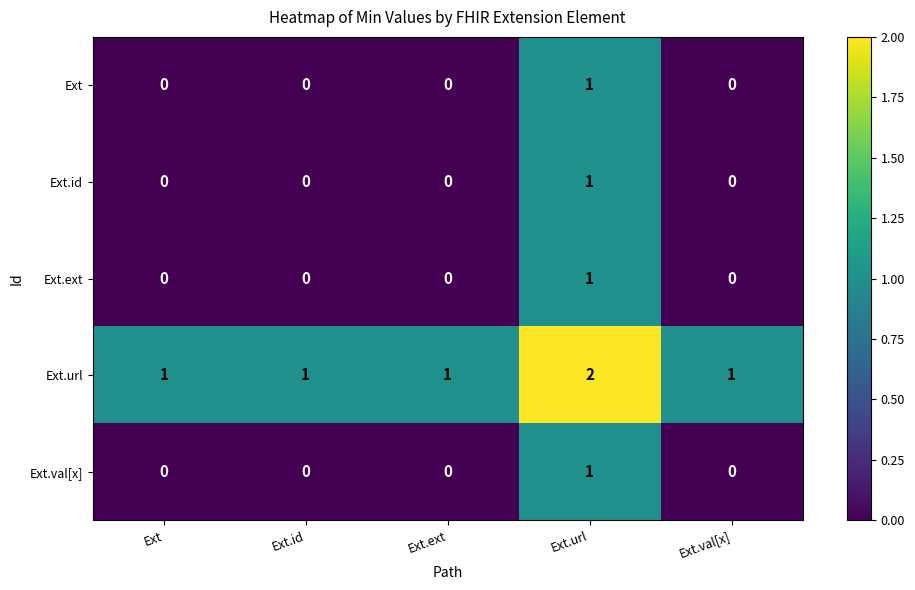

True or false: Ext.url has a value of 1 at Ext.

True